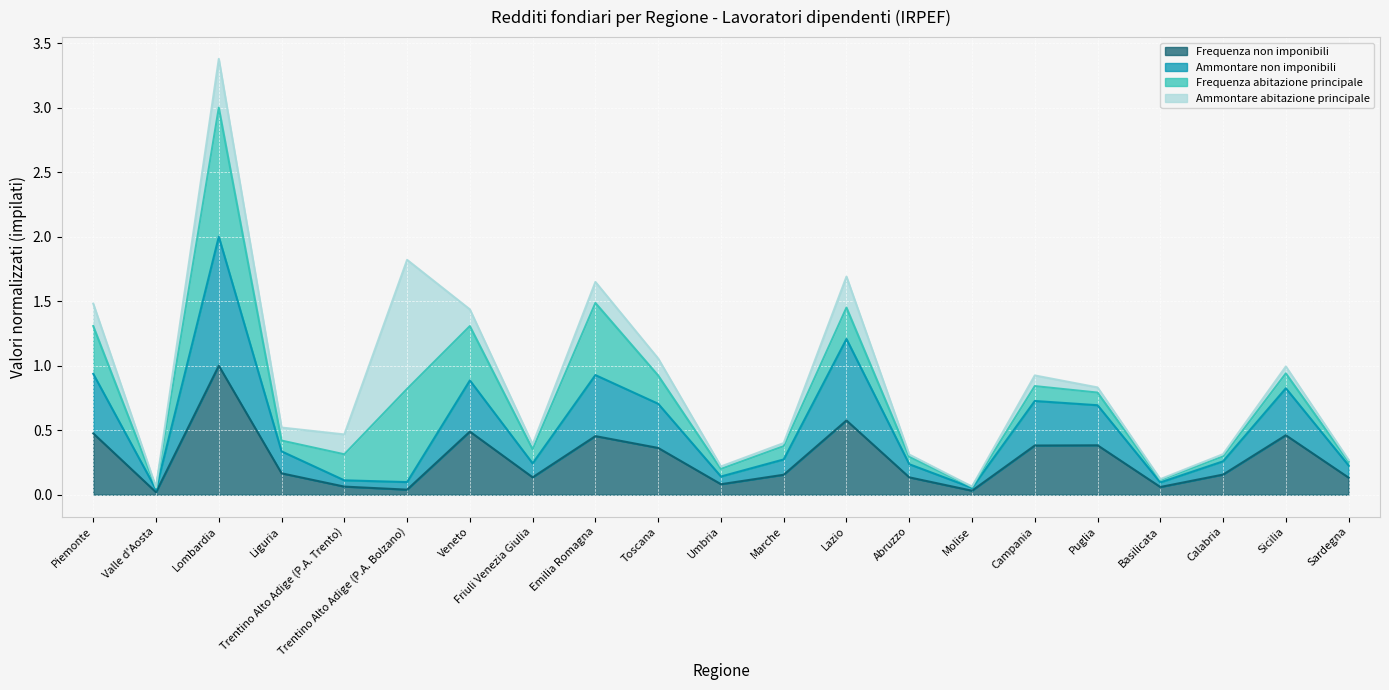

At which label does Frequenza non imponibili reach its peak?

Lombardia